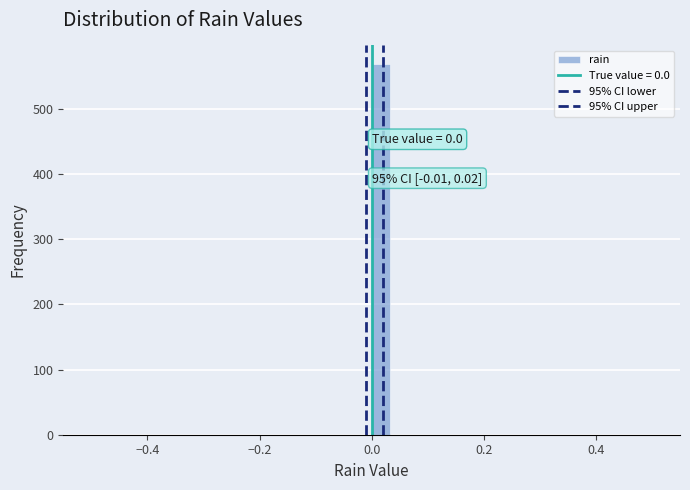

Read against the x-axis, roughly where is the centre of the tallest bar?

0.02